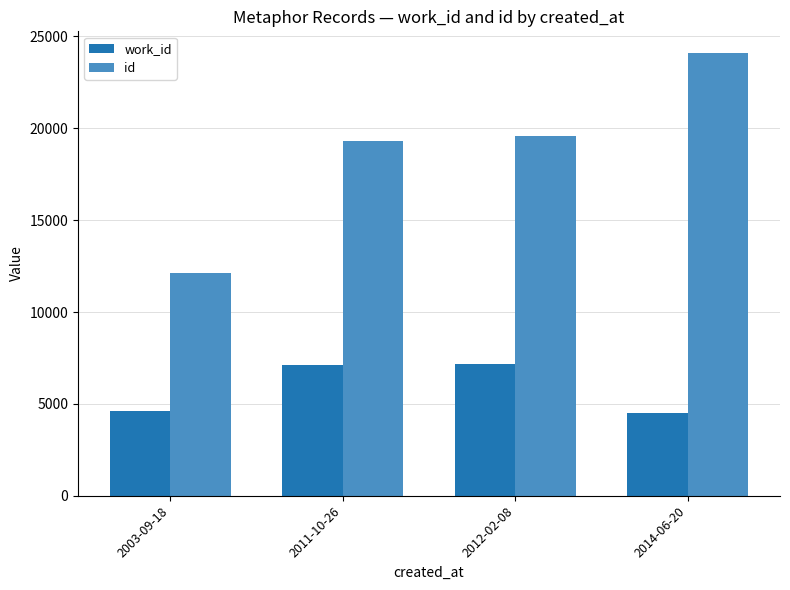

Is the value of id at 2011-10-26 greater than the value of work_id at 2011-10-26?

Yes